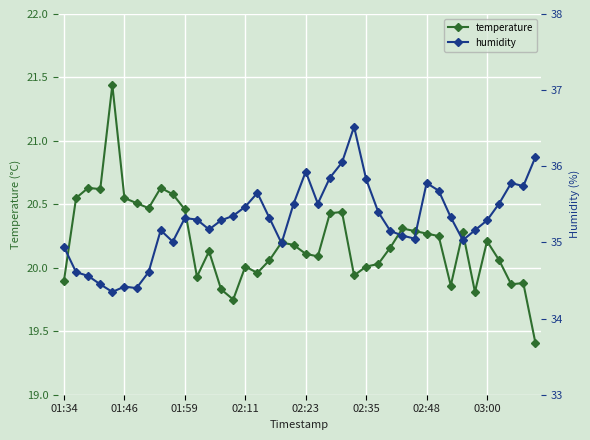

True or false: humidity has a value of 35.6 at 16.

True